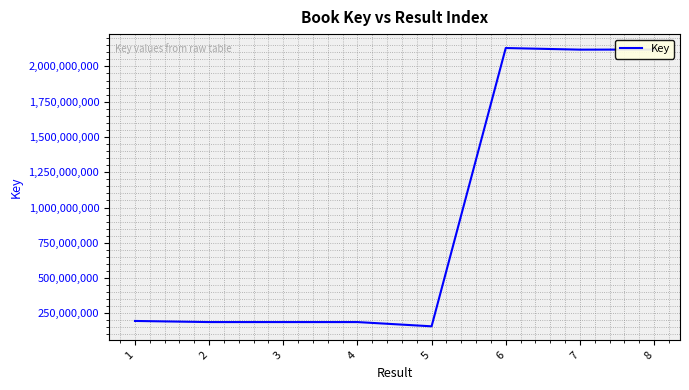

The value at 5 is 157917914. True or false?

True